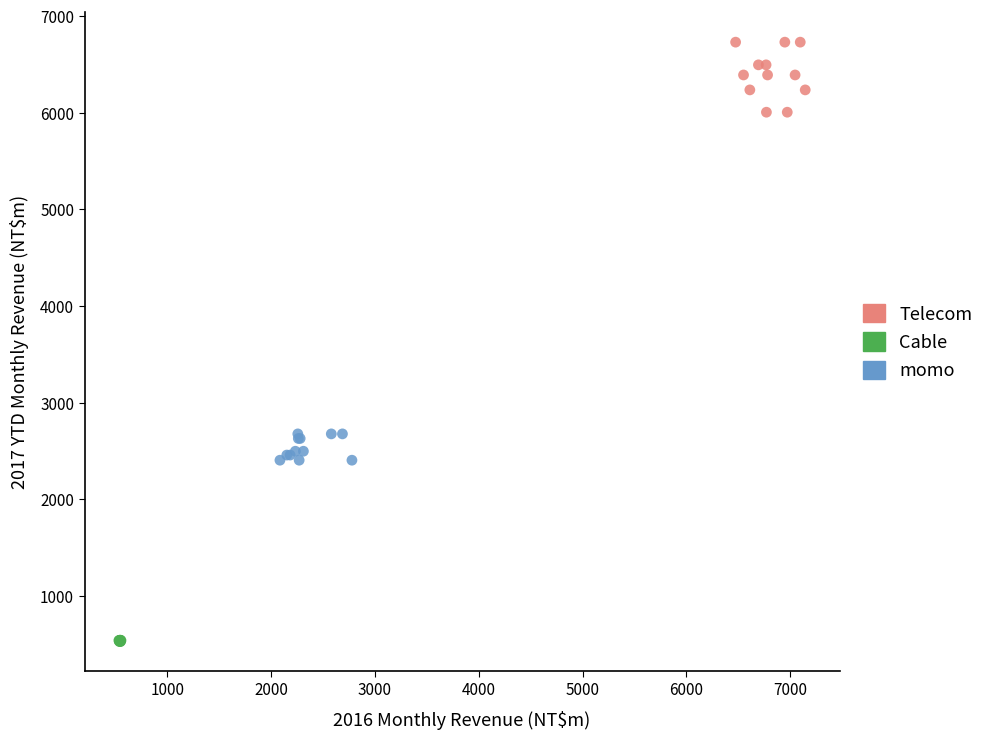

Which series reaches the minimum Y coordinate?

Cable